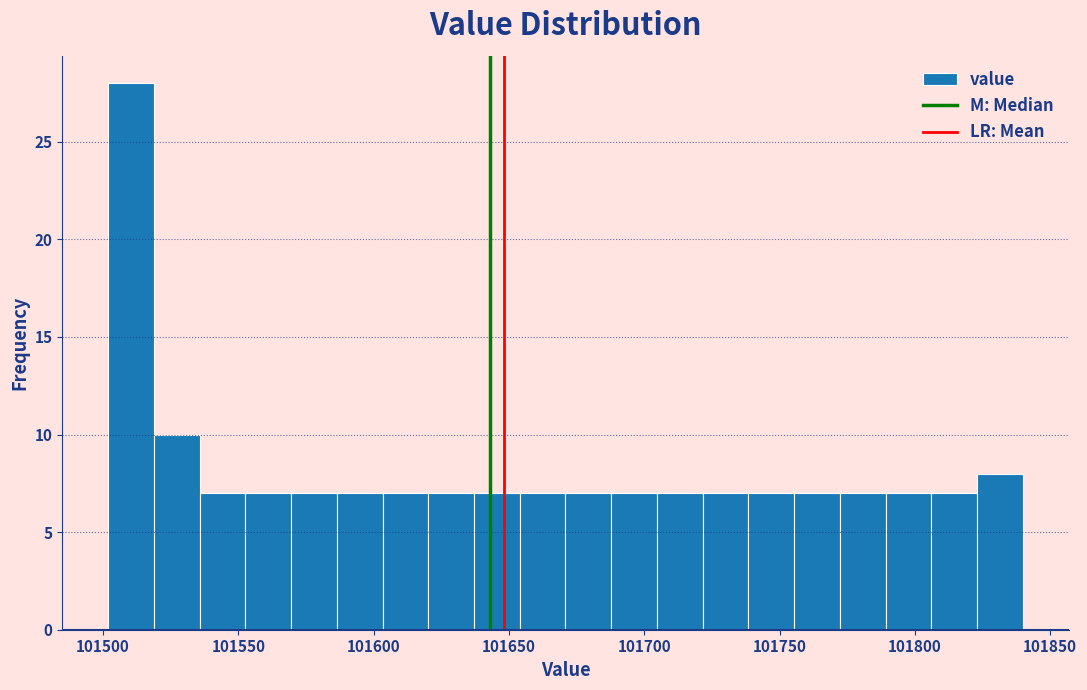

Around what value on the x-axis is the tallest bar? Give the approximate position of its centre, as read against the axis.

101510